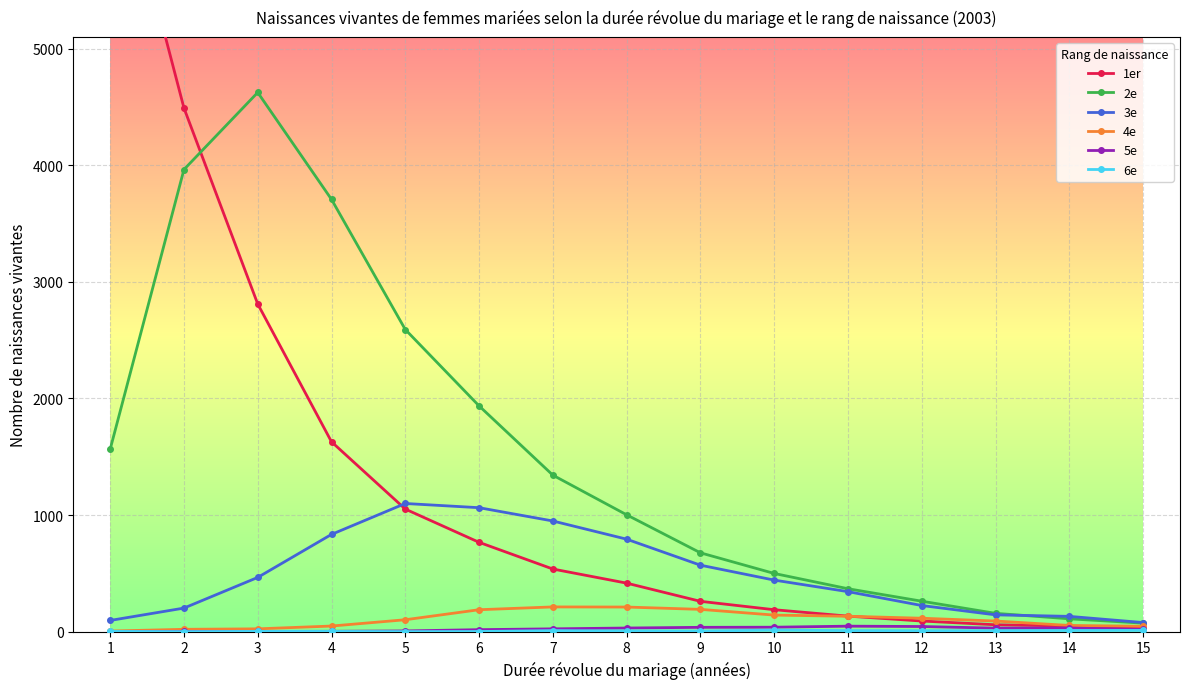

What is the spread (max minus min) of values at 14?

121